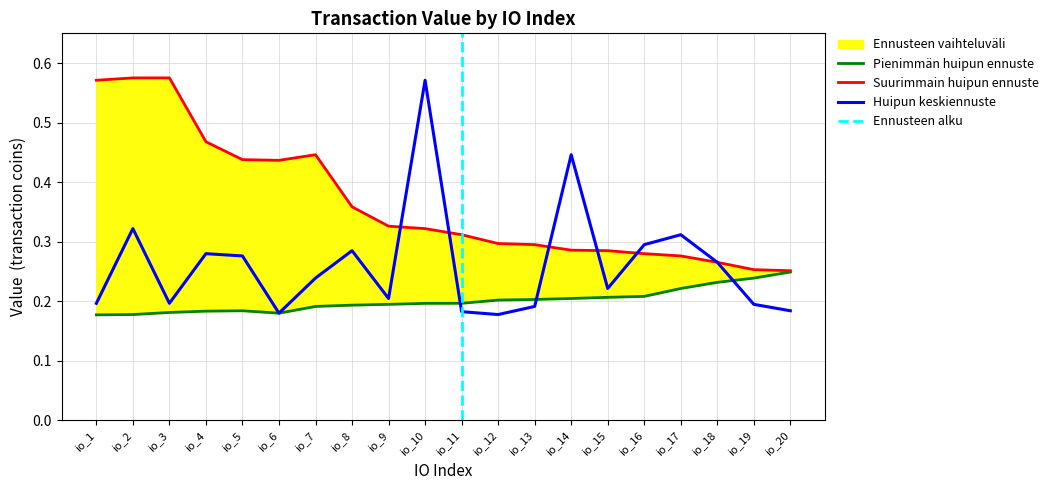

True or false: Total Value (outflow) has a value of 0.2 at io_11.

True